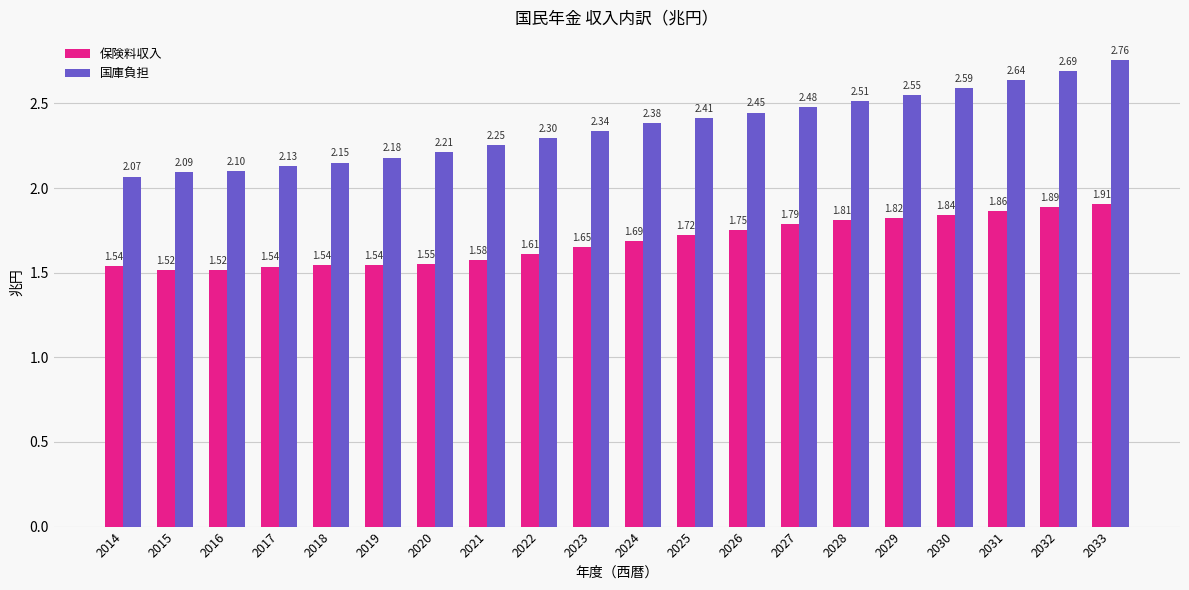

What is the difference between the maximum and minimum values in the 保険料収入 series?

0.4